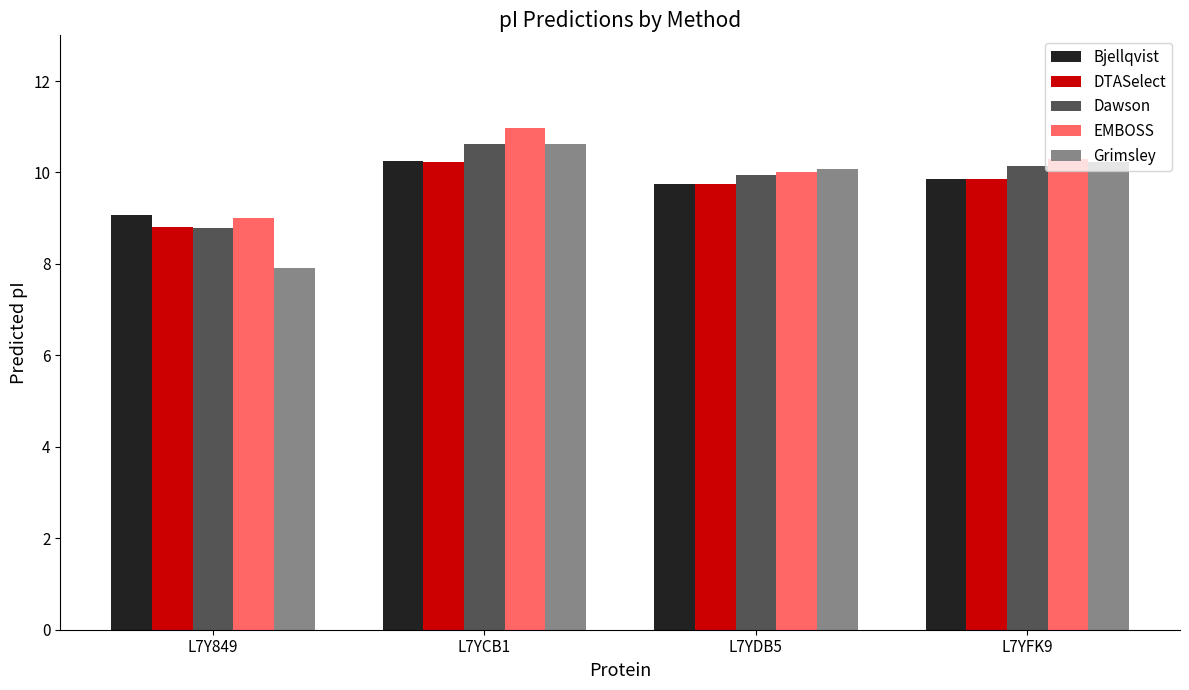

Between L7YCB1 and L7YDB5, which series saw the biggest shift?

EMBOSS